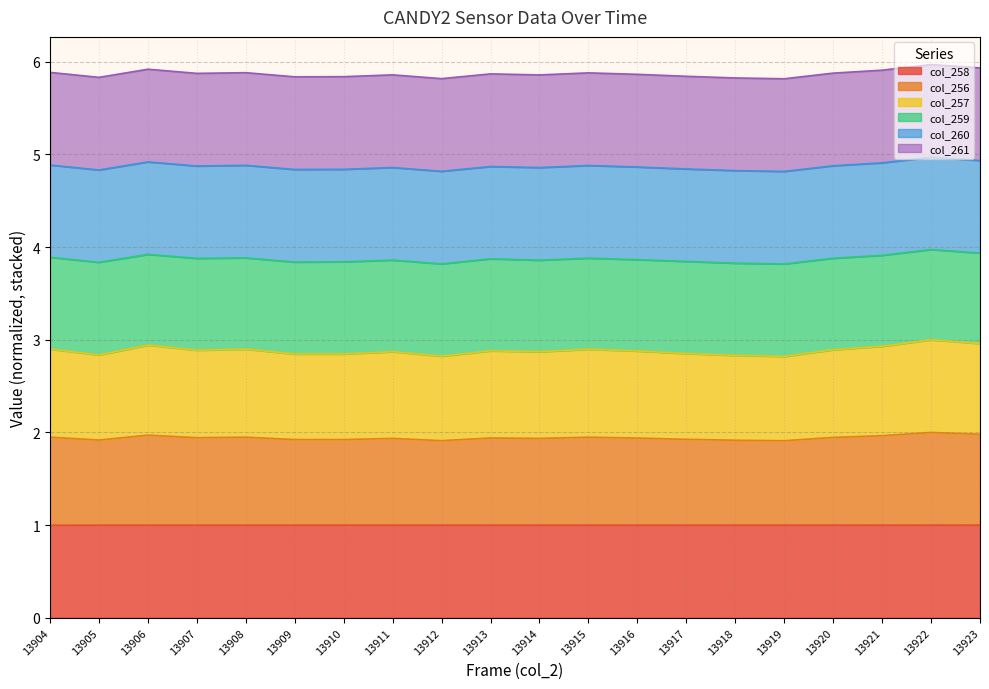

What are all the series names shown in the legend?

col_258, col_256, col_257, col_259, col_260, col_261